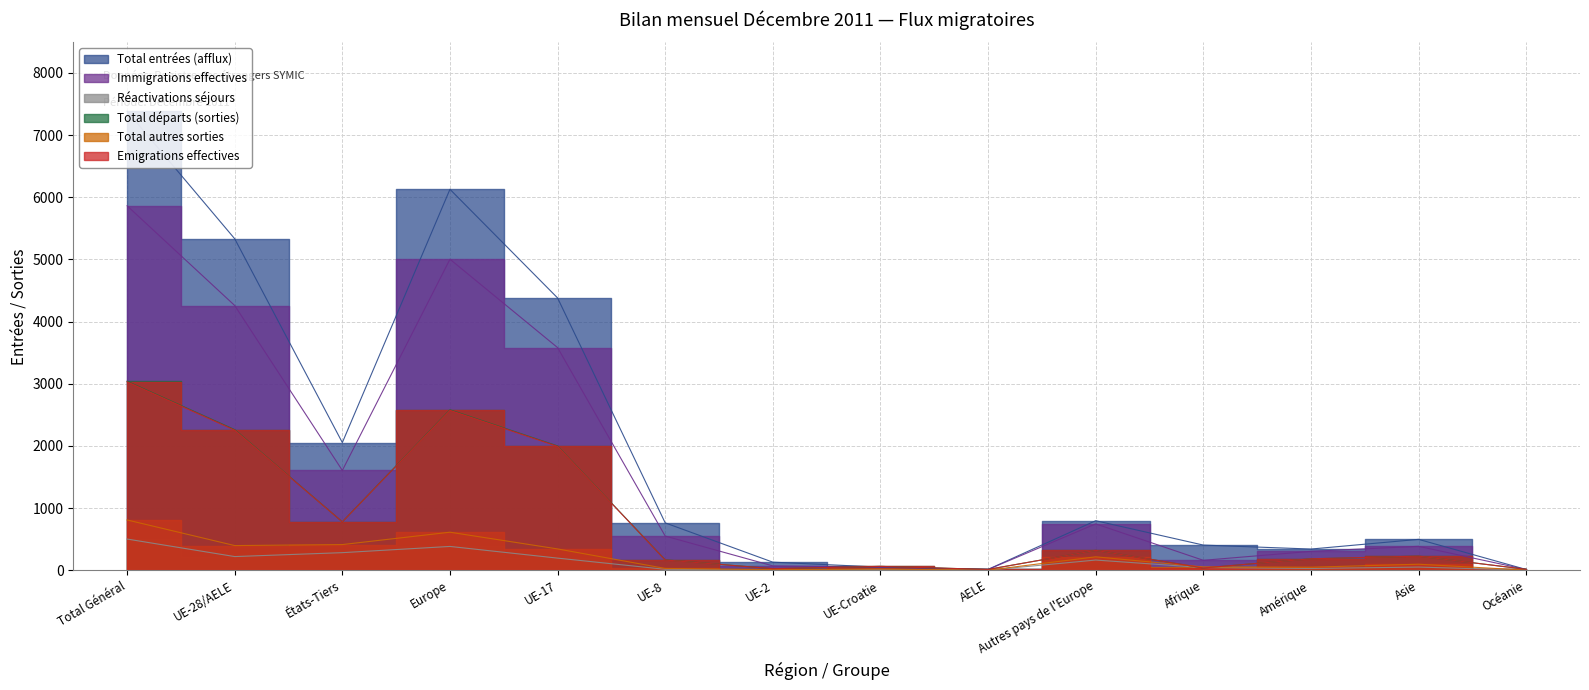

What position from the left is UE-28/AELE?

2